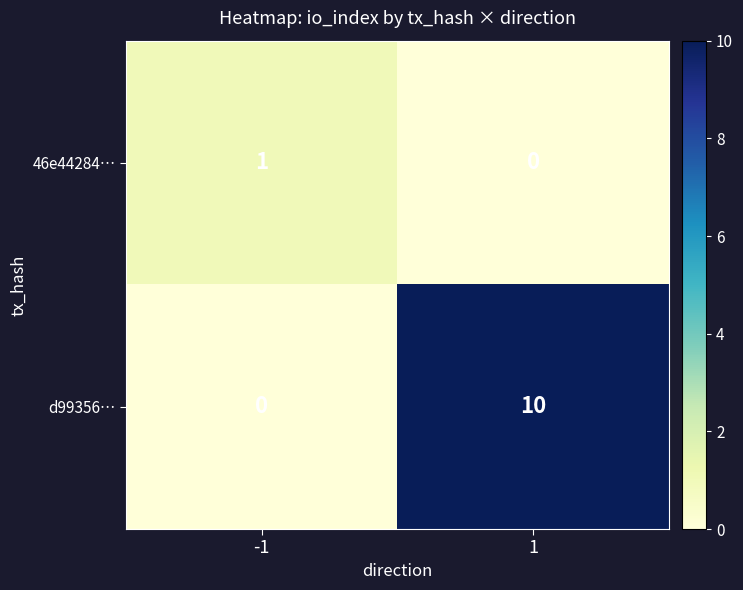

What is the difference between the maximum and minimum values in the d99356… series?

10